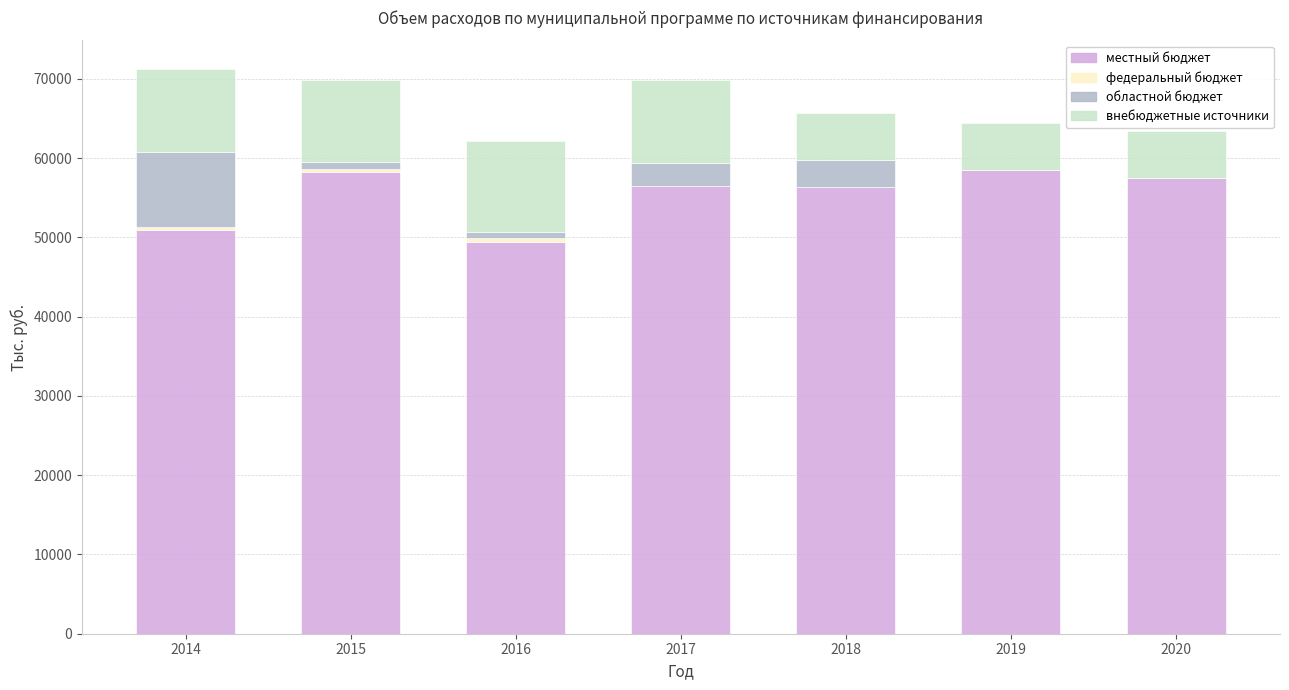

What is the total value across all series at 2017?

69784.7